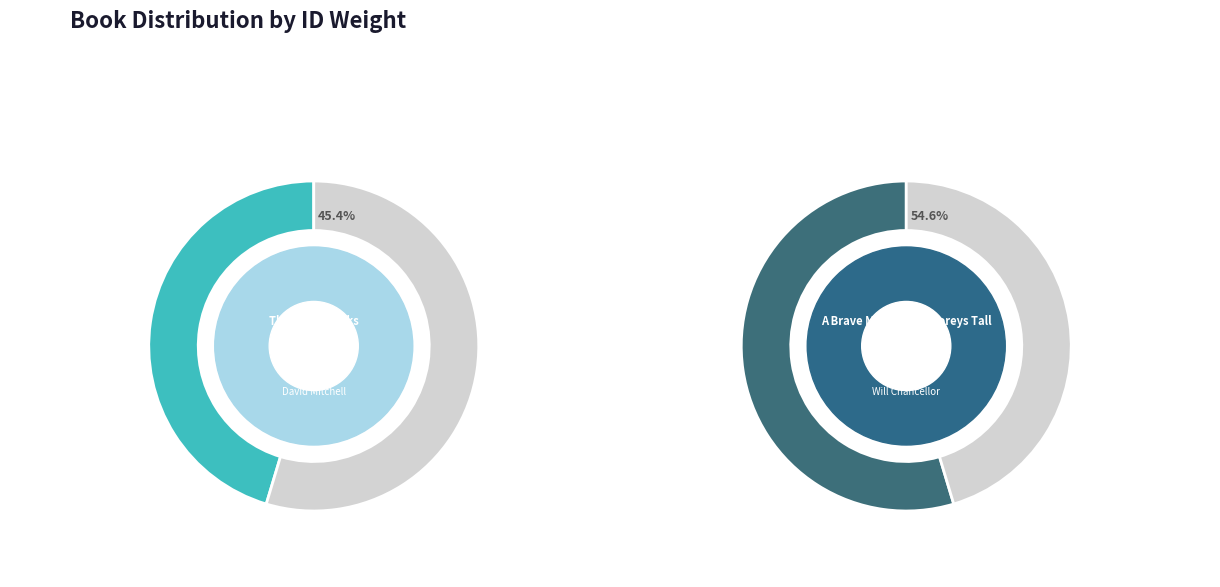

What percentage is the A Brave Man Seven Storeys Tall slice, to the nearest percent?

55%